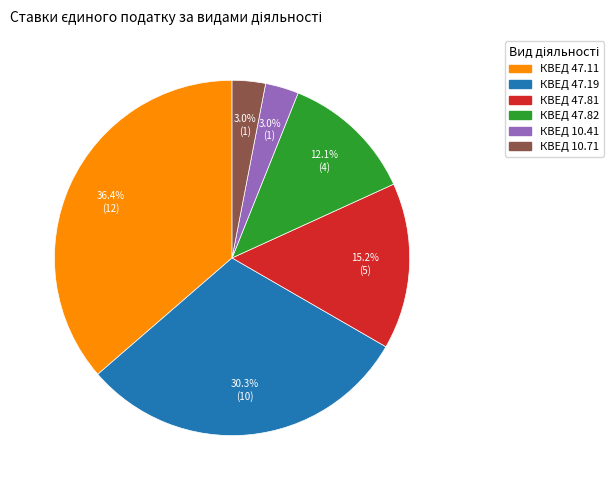

Does КВЕД 10.71 represent more than half of the total?

No